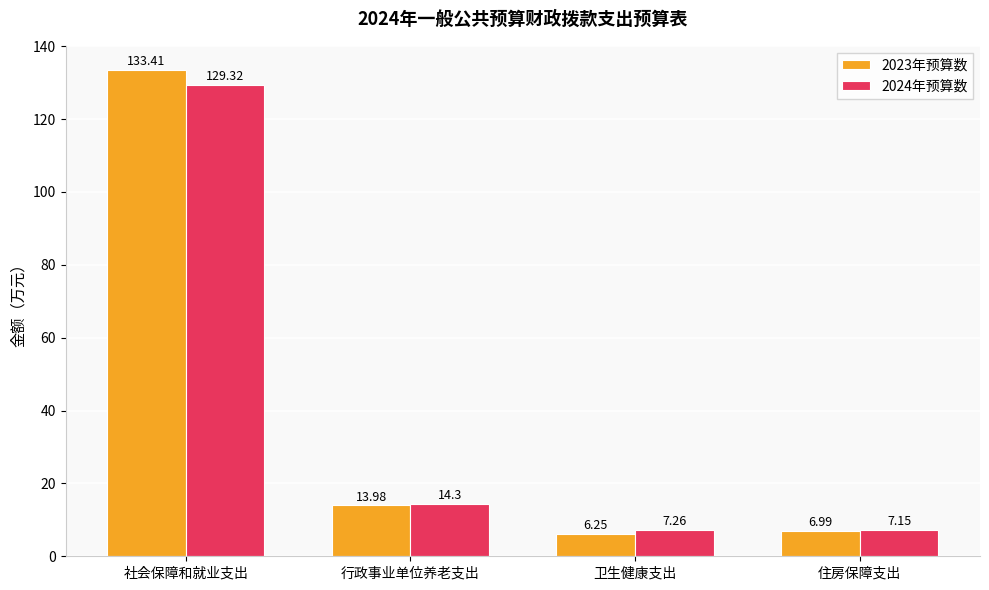

What is the sum of all 2023年预算数 values?

160.6